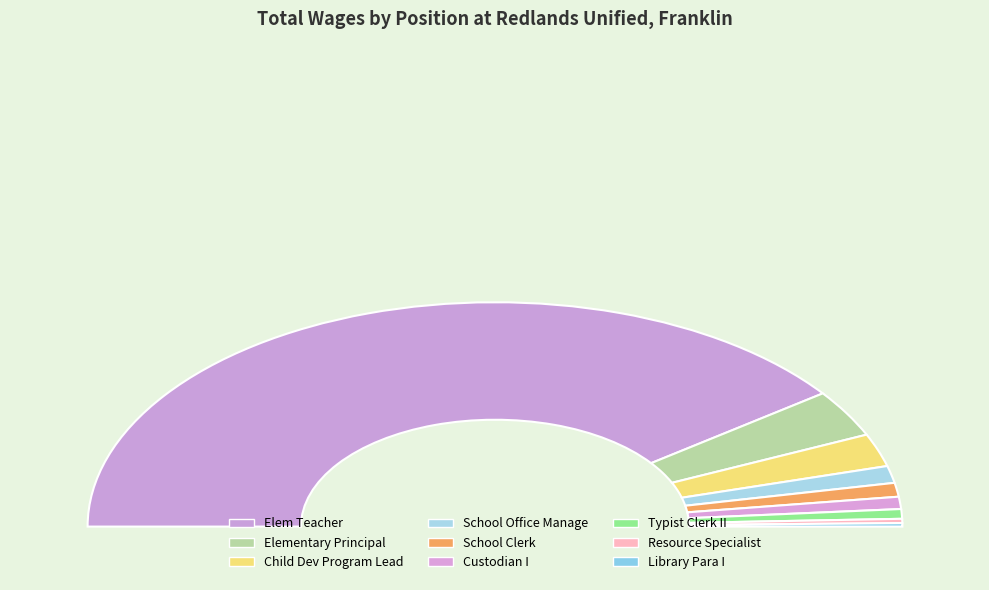

The Typist Clerk II slice represents 1% of the pie. True or false?

True